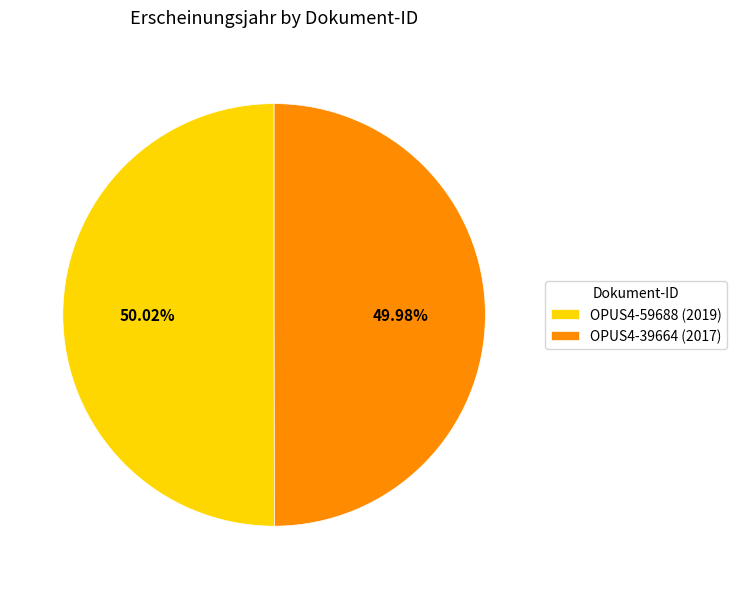

What is the ratio of the value at OPUS4-59688 (2019) to the value at OPUS4-39664 (2017)?

1.0